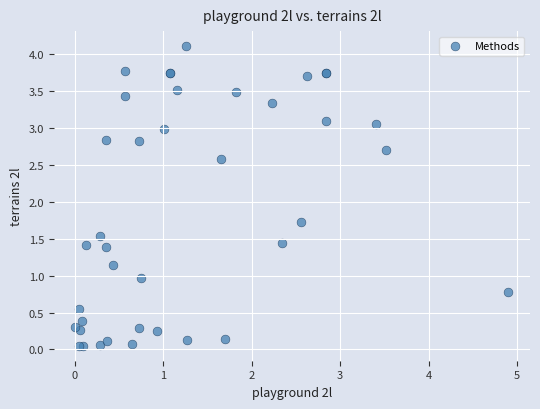

What Y value in the scatter plot is closest to 2?

1.7